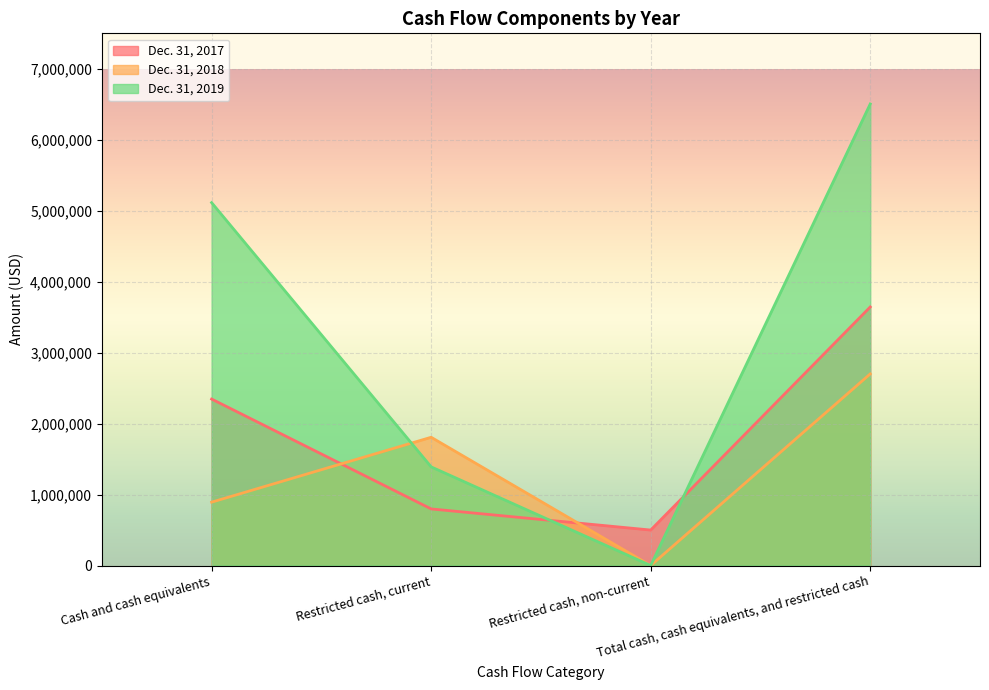

What is the difference between the highest and lowest values at Restricted cash, non-current?

500000